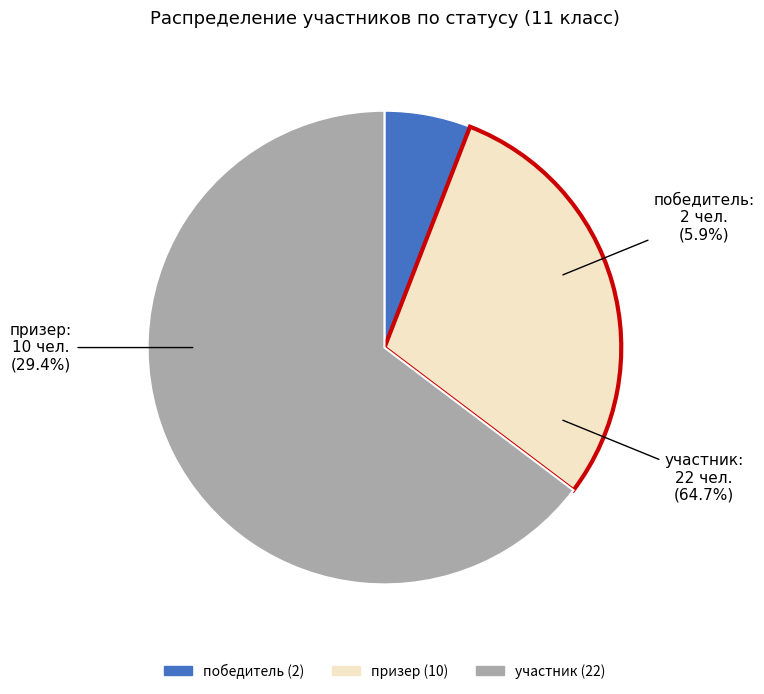

What portion of the pie excludes победитель?

94.1%